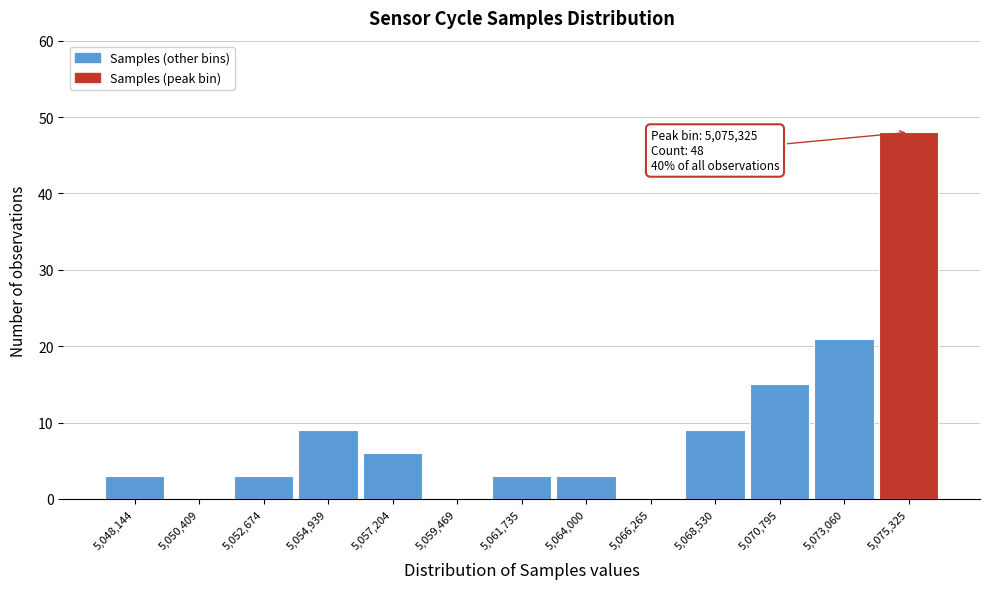

Which range on the x-axis has the tallest bar?

5074000 to 5076500